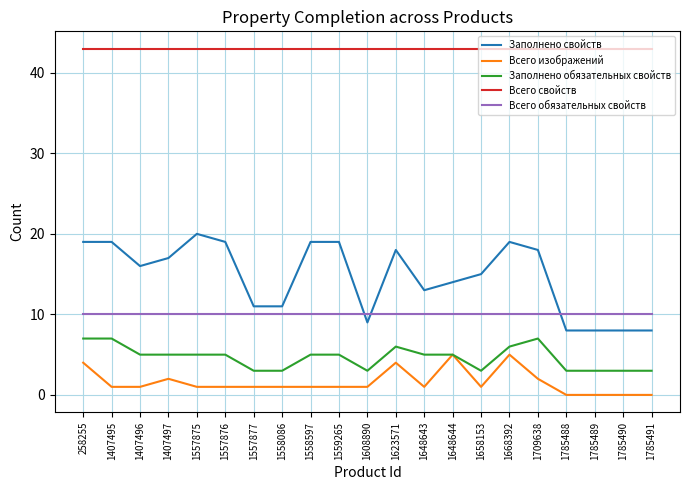

Is this an area chart (filled region under the line)?

No